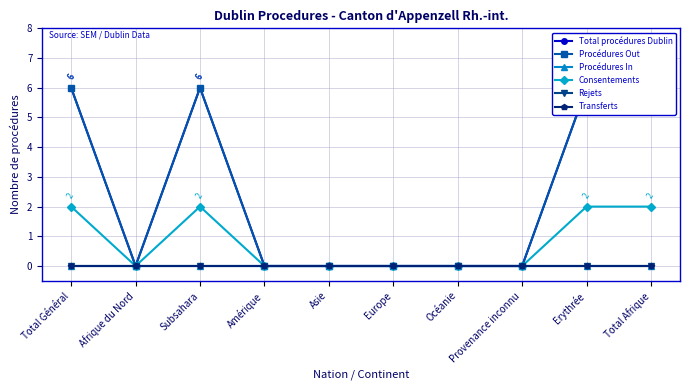

What is the sum of all Procédures Out values?

24